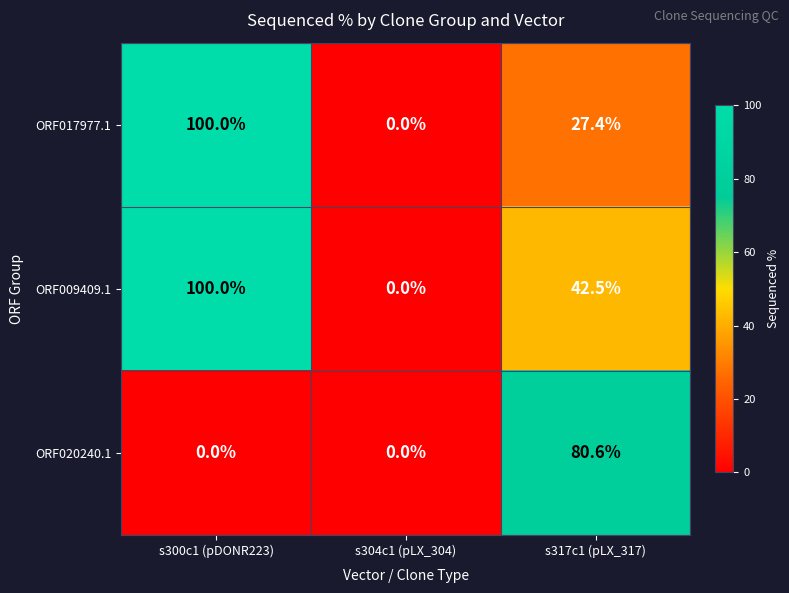

At which category does the chart reach its peak across all series?

s300c1 (pDONR223)